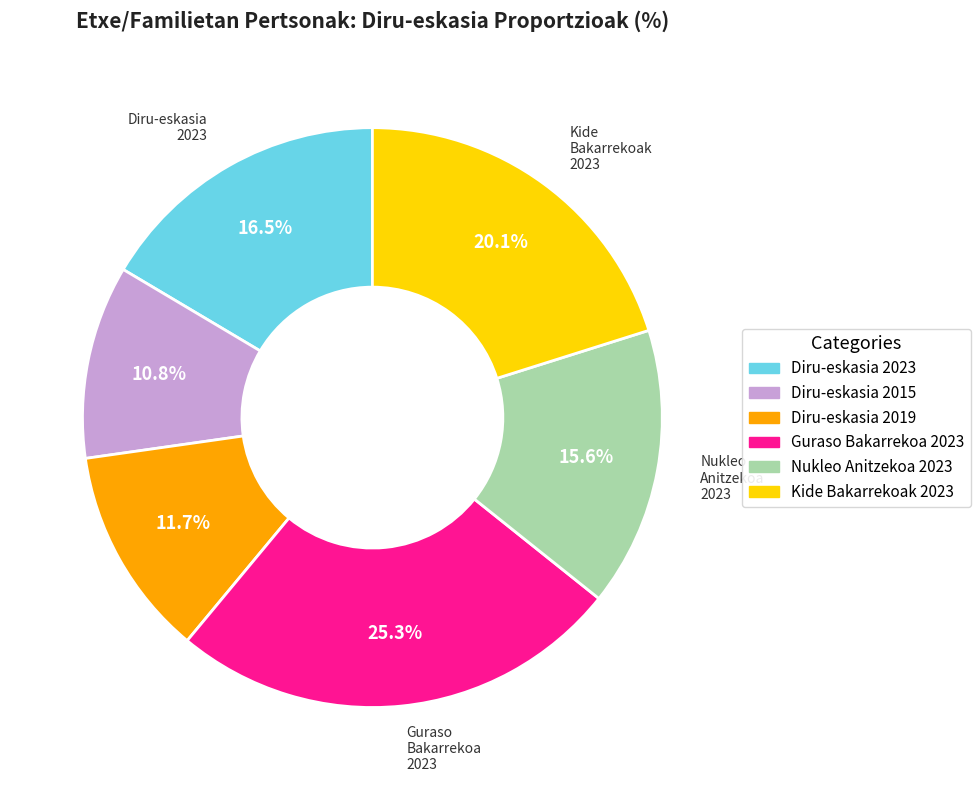

Does any single category account for the majority?

No